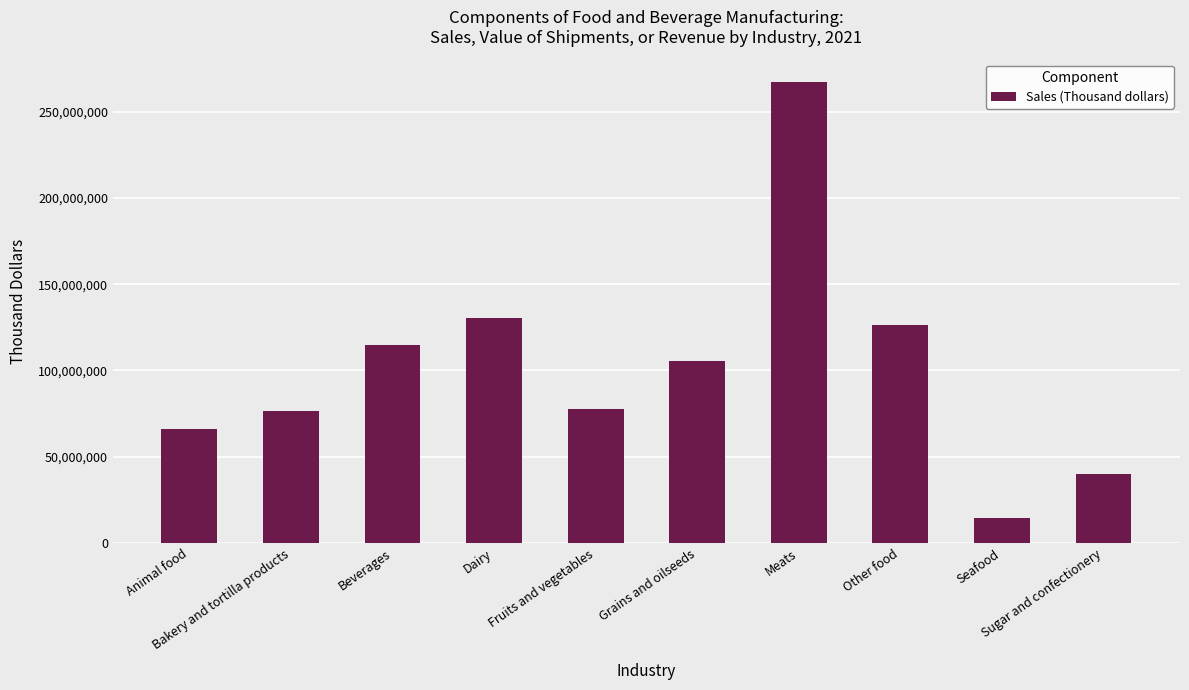

What is the difference between the maximum and minimum values?

252653706